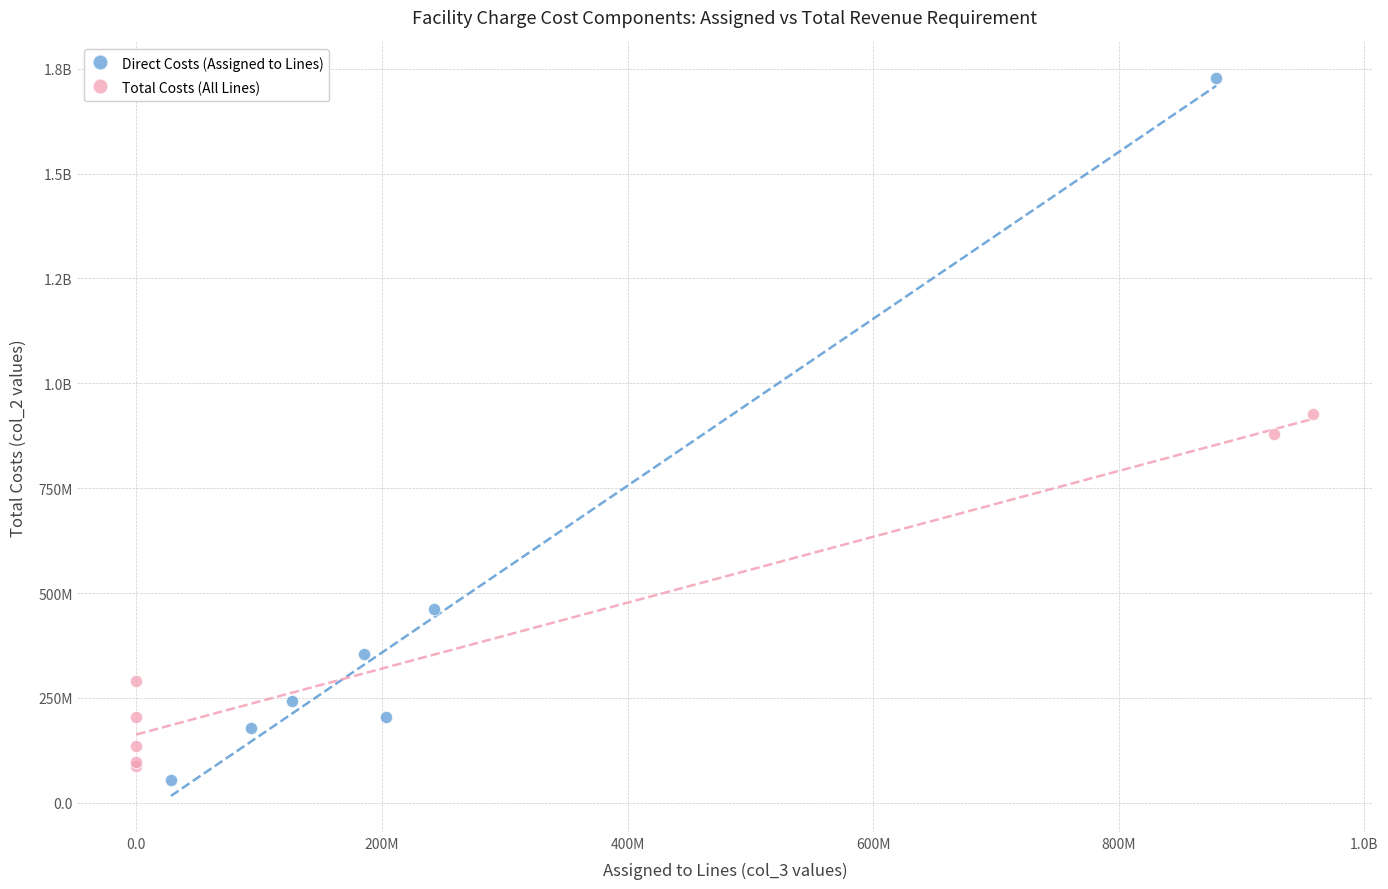

What are all the series names shown in the legend?

Direct Costs (Assigned to Lines), Total Costs (All Lines)